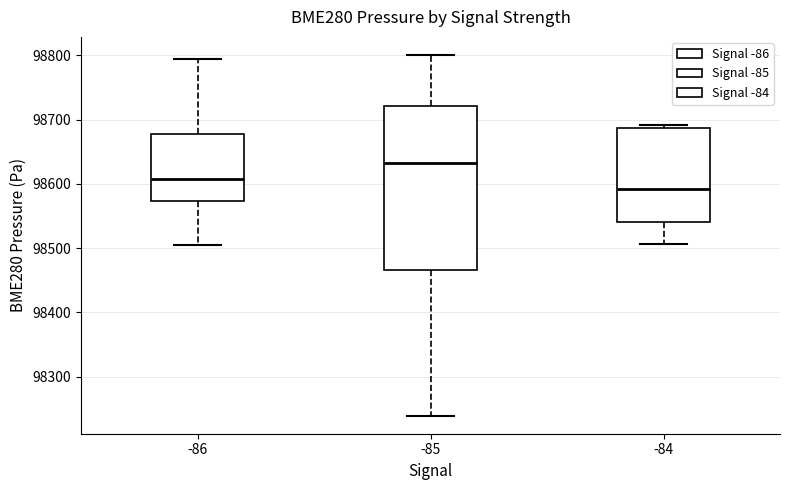

Which box has the lowest median line?

-84